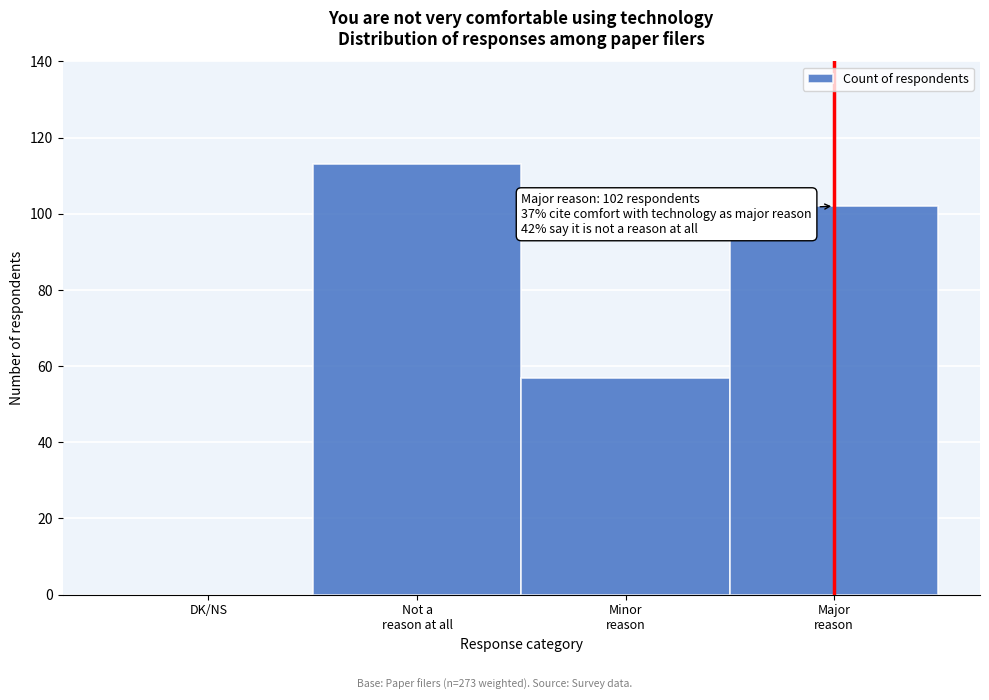

What is the sum of all values?

272